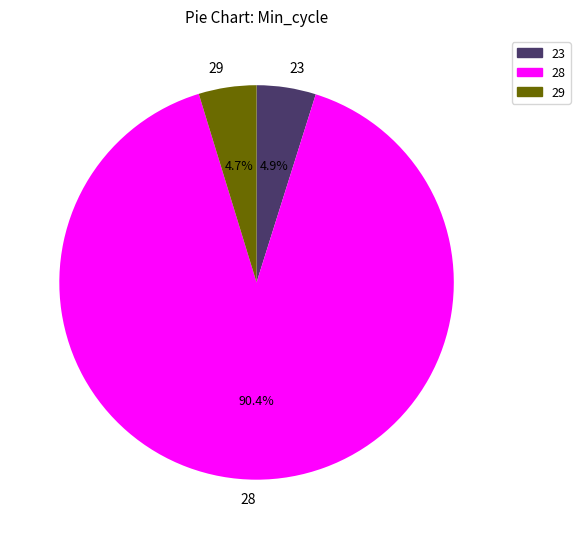

Which slice is the largest?

28